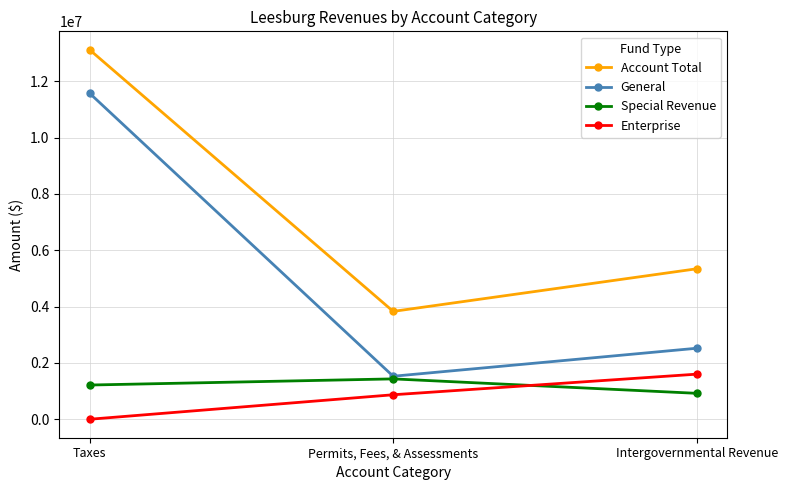

What are all the series names shown in the legend?

Account Total, General, Special Revenue, Enterprise